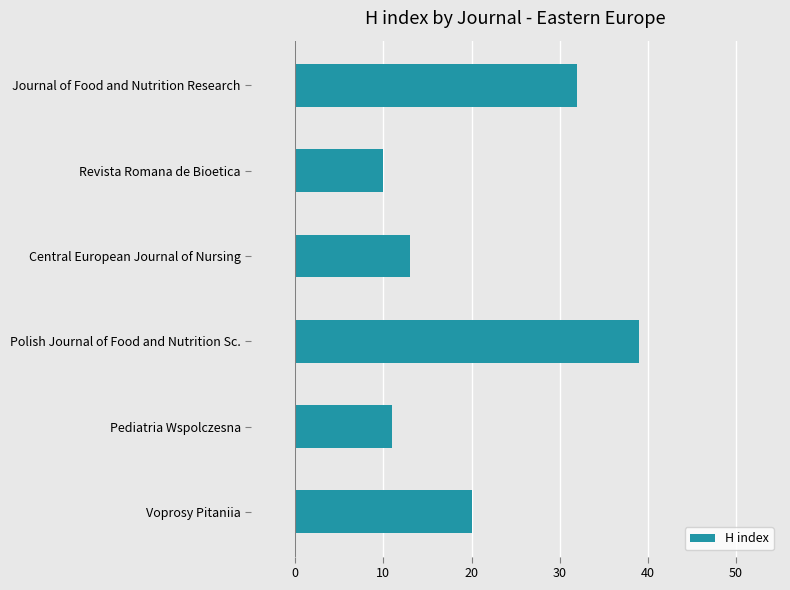

How many values are below 20?

3